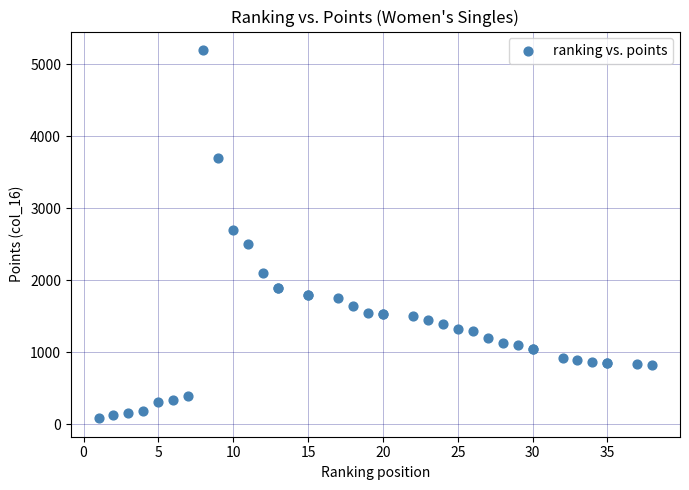

What Y value in the scatter plot is closest to 2643?

2700